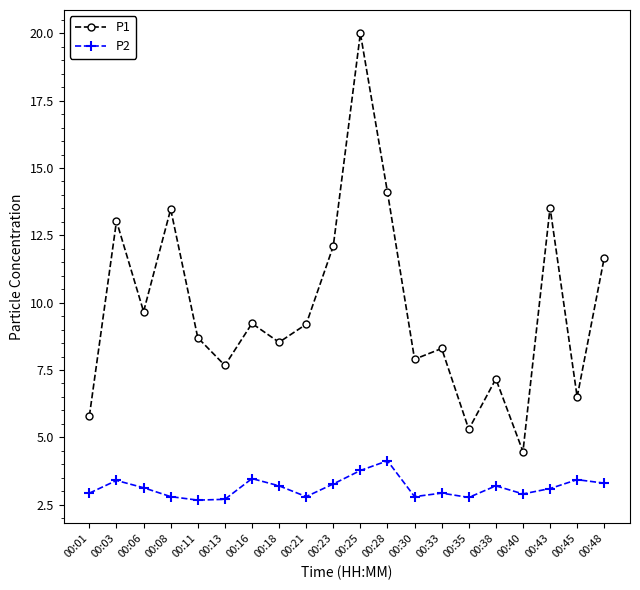

What is the difference between the highest and lowest values at 00:45?

3.1